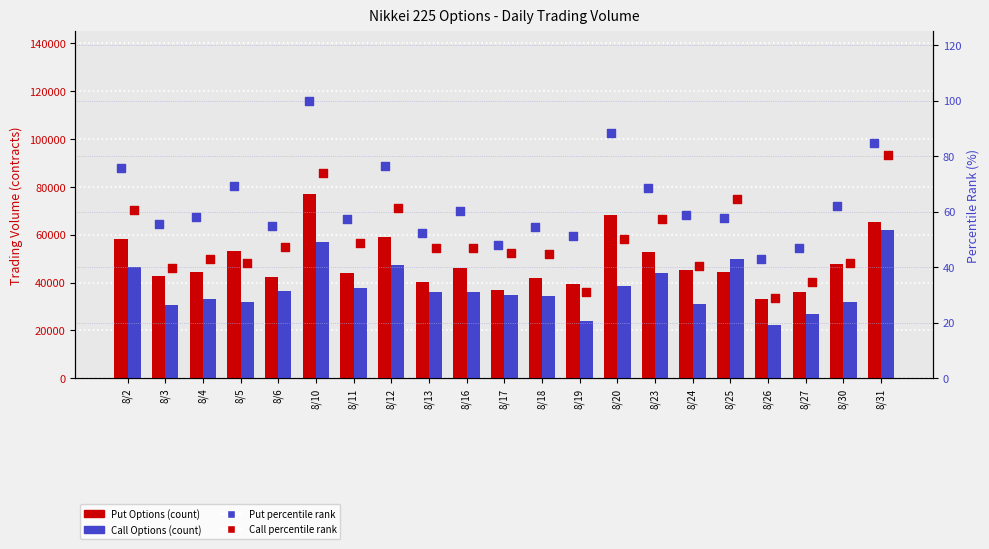

Is the value of percentile rank (Call) at 8/5 greater than the value of percentile rank (Put) at 8/16?

No